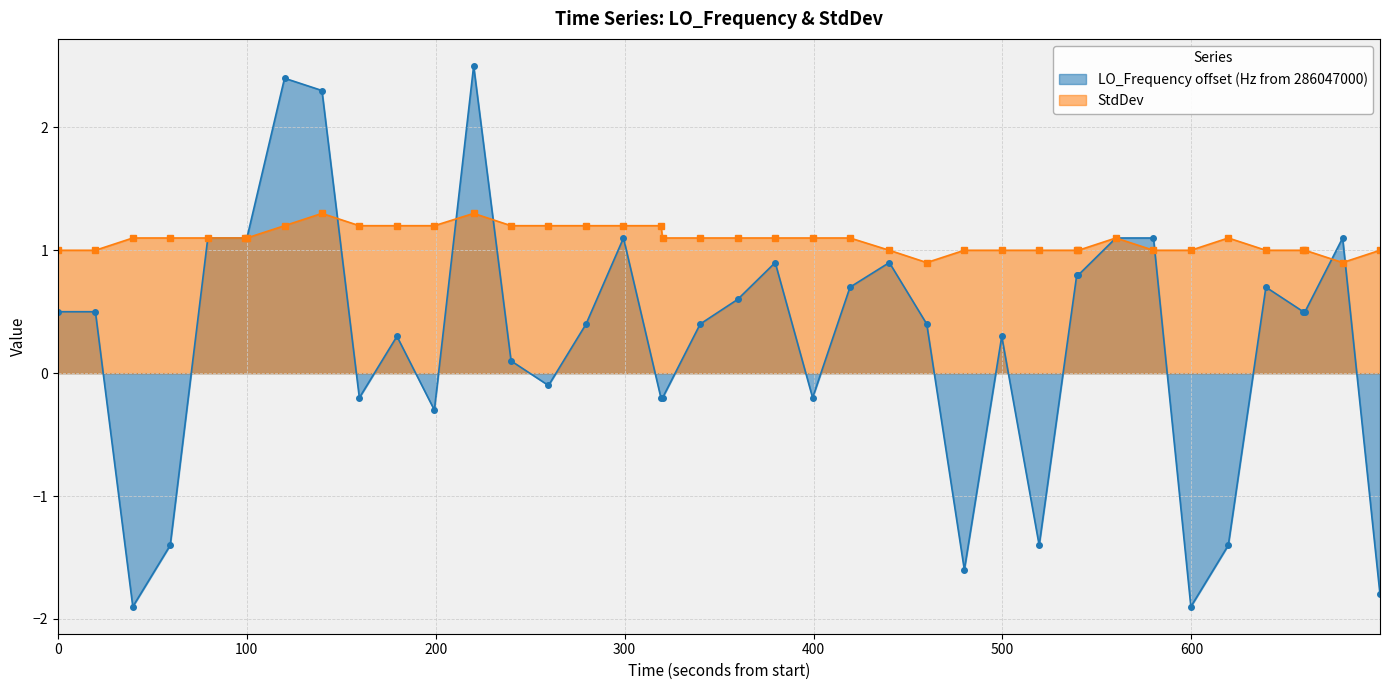

True or false: StdDev has more than 1 points higher than both neighbors.

True